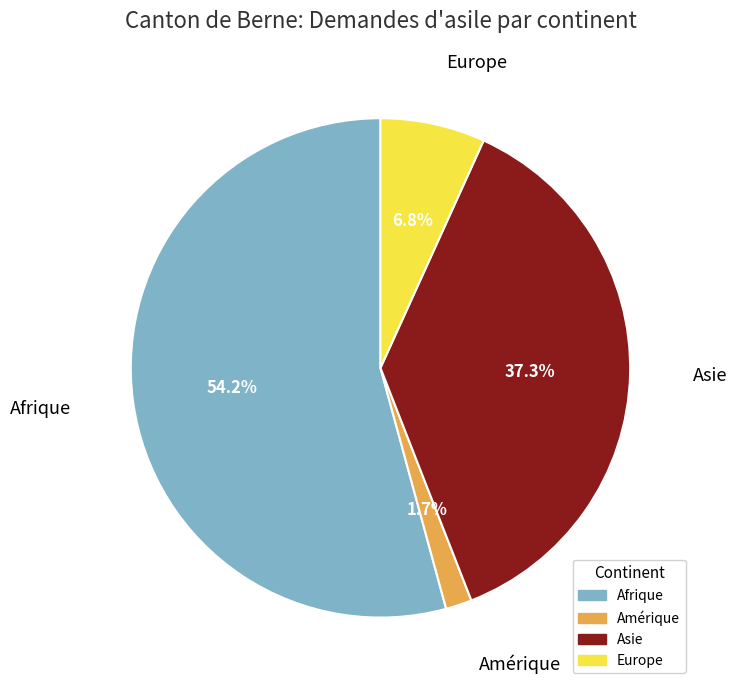

Is there any slice that represents more than half of the pie?

Yes